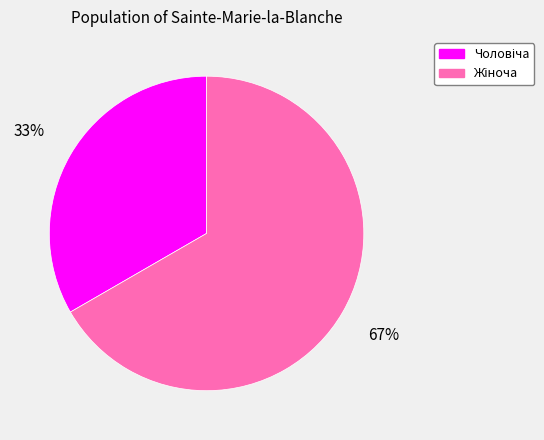

To the nearest percent, what is the average slice percentage?

50%